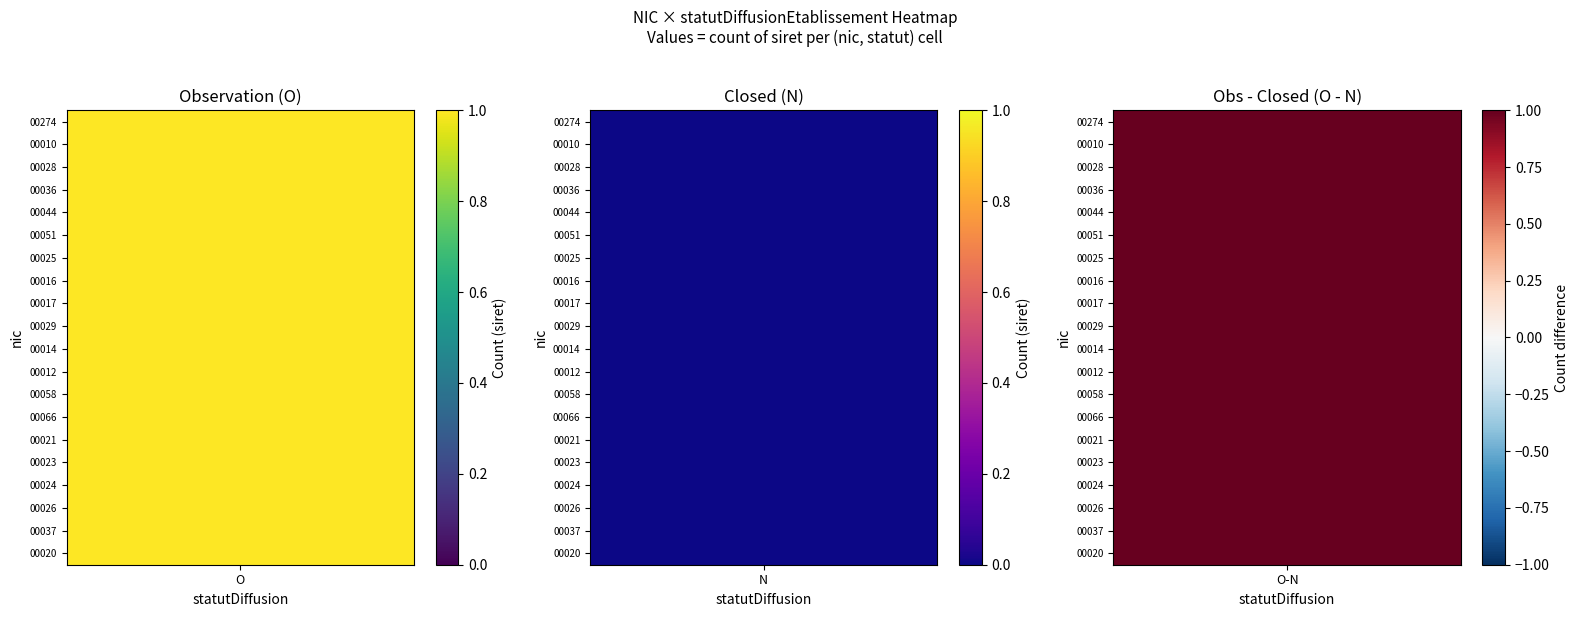

Reading left to right, transcribe all the data shown in this chart.

00274: O=1	N=0
00010: O=1	N=0
00028: O=1	N=0
00036: O=1	N=0
00044: O=1	N=0
00051: O=1	N=0
00025: O=1	N=0
00016: O=1	N=0
00017: O=1	N=0
00029: O=1	N=0
00014: O=1	N=0
00012: O=1	N=0
00058: O=1	N=0
00066: O=1	N=0
00021: O=1	N=0
00023: O=1	N=0
00024: O=1	N=0
00026: O=1	N=0
00037: O=1	N=0
00020: O=1	N=0